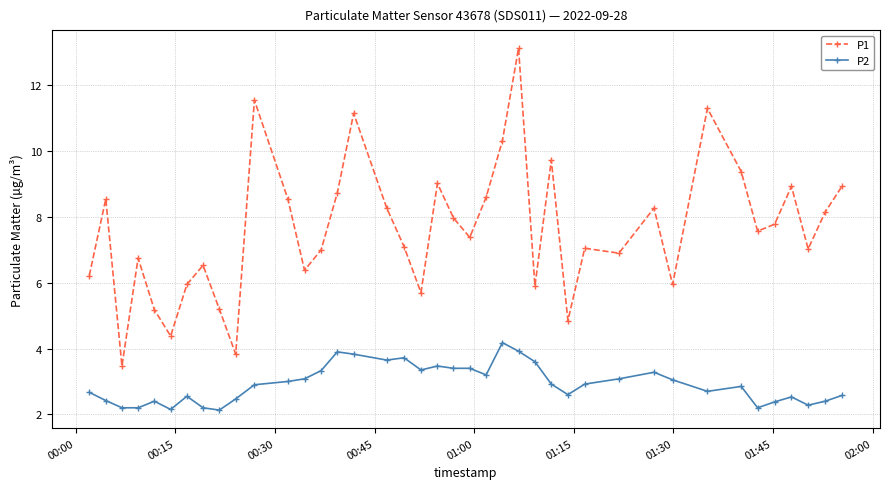

Which series has the largest range (max minus min)?

P1